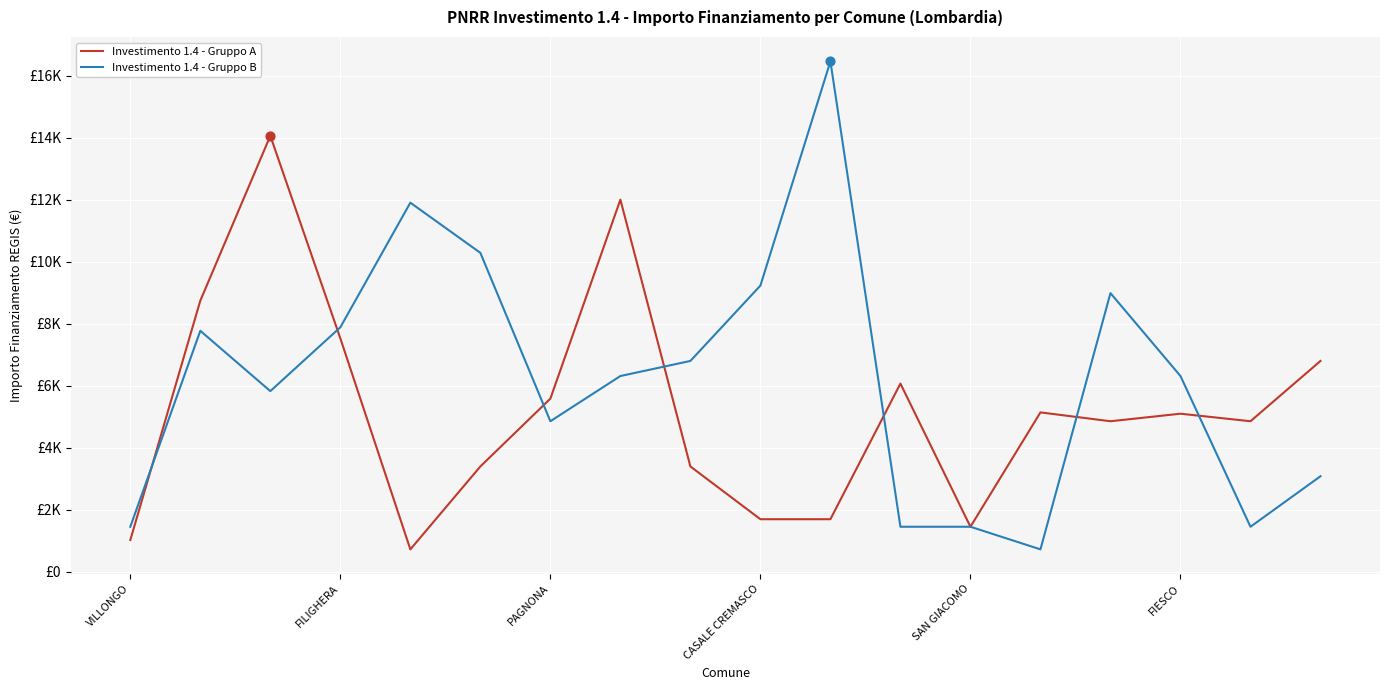

Which series has the largest total across all categories?

Investimento 1.4 - Gruppo B